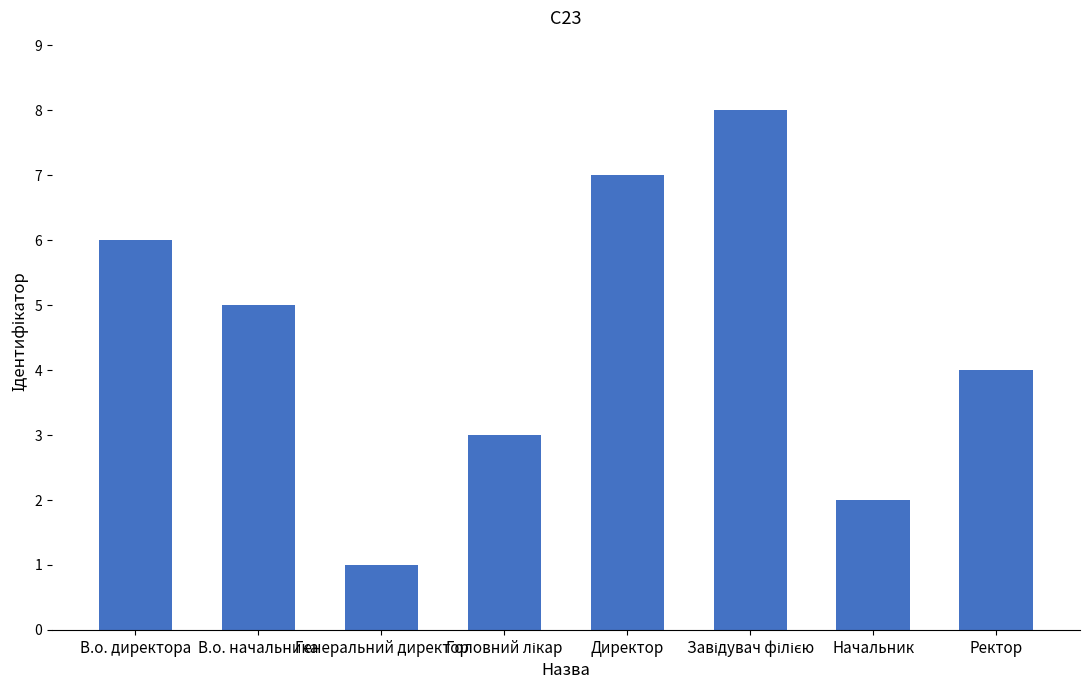

What is the difference between the second highest and second lowest values?

5